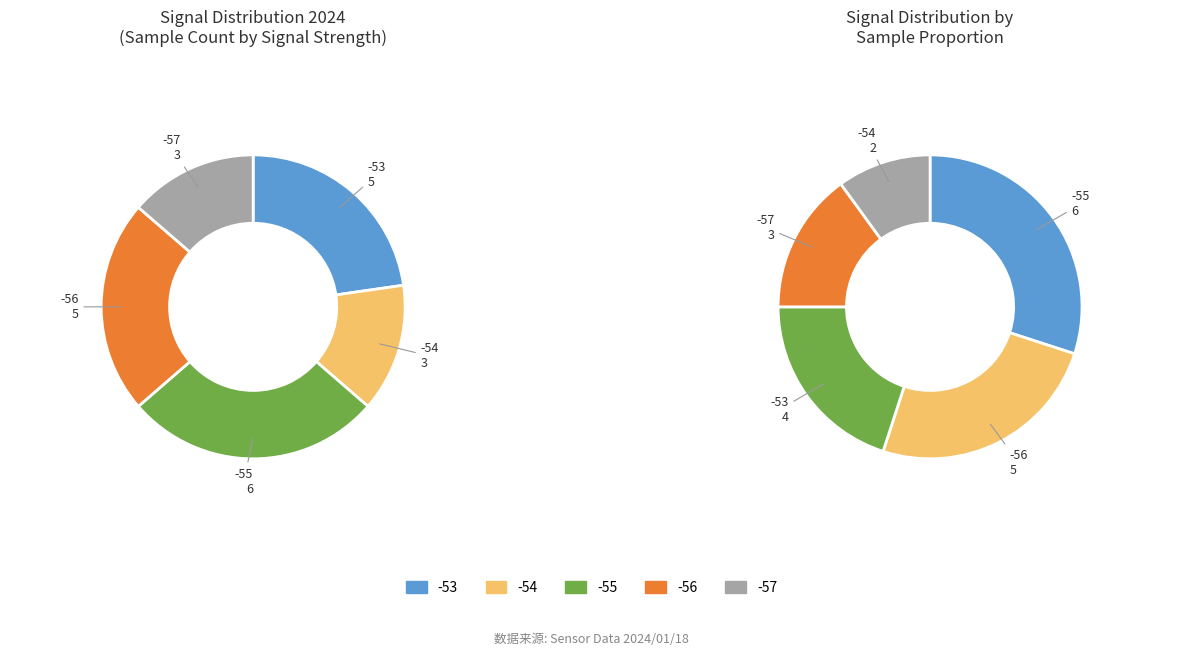

Does any single category account for the majority?

No